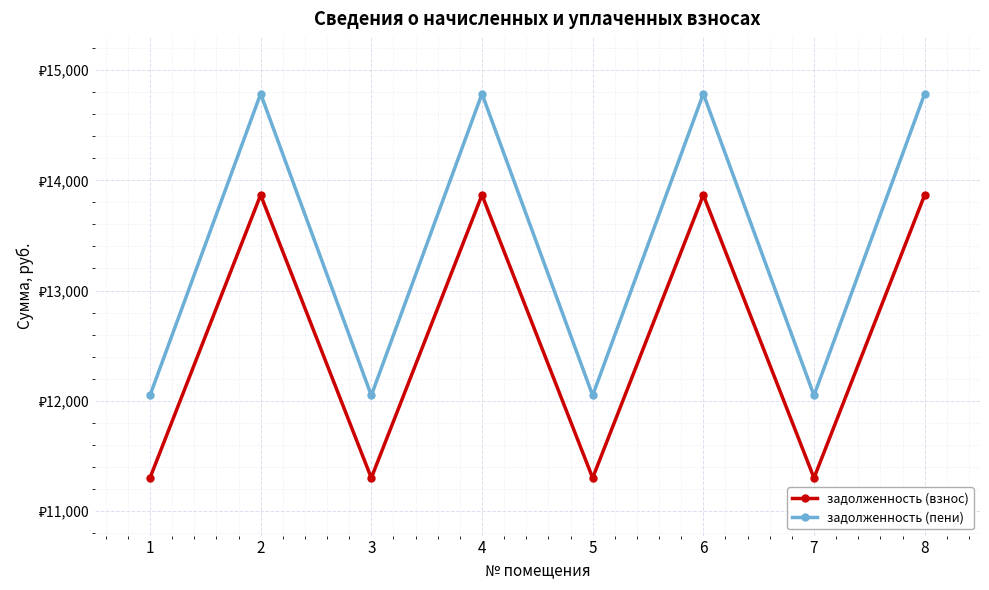

How many interior local peaks does the задолженность (взнос) series have?

3